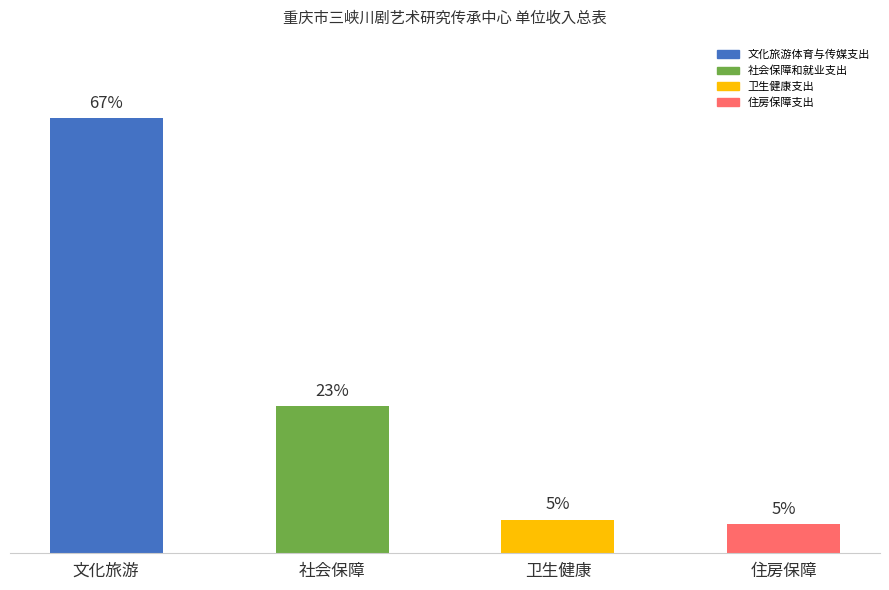

The value at 社会保障 is 233.7. True or false?

True